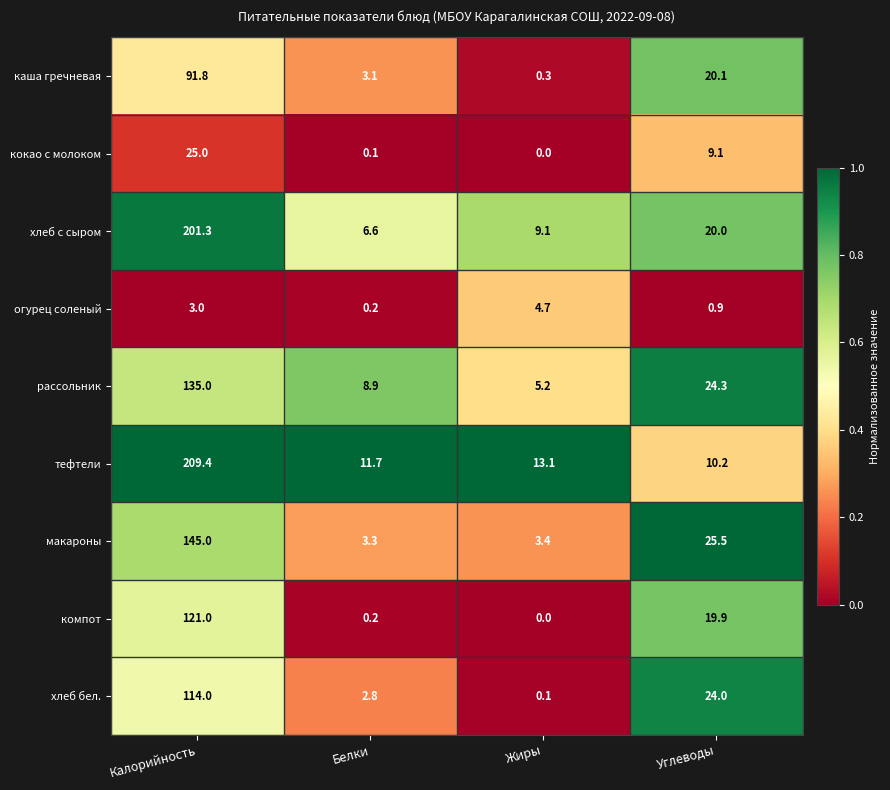

At which category is the sum across all series the highest?

Калорийность